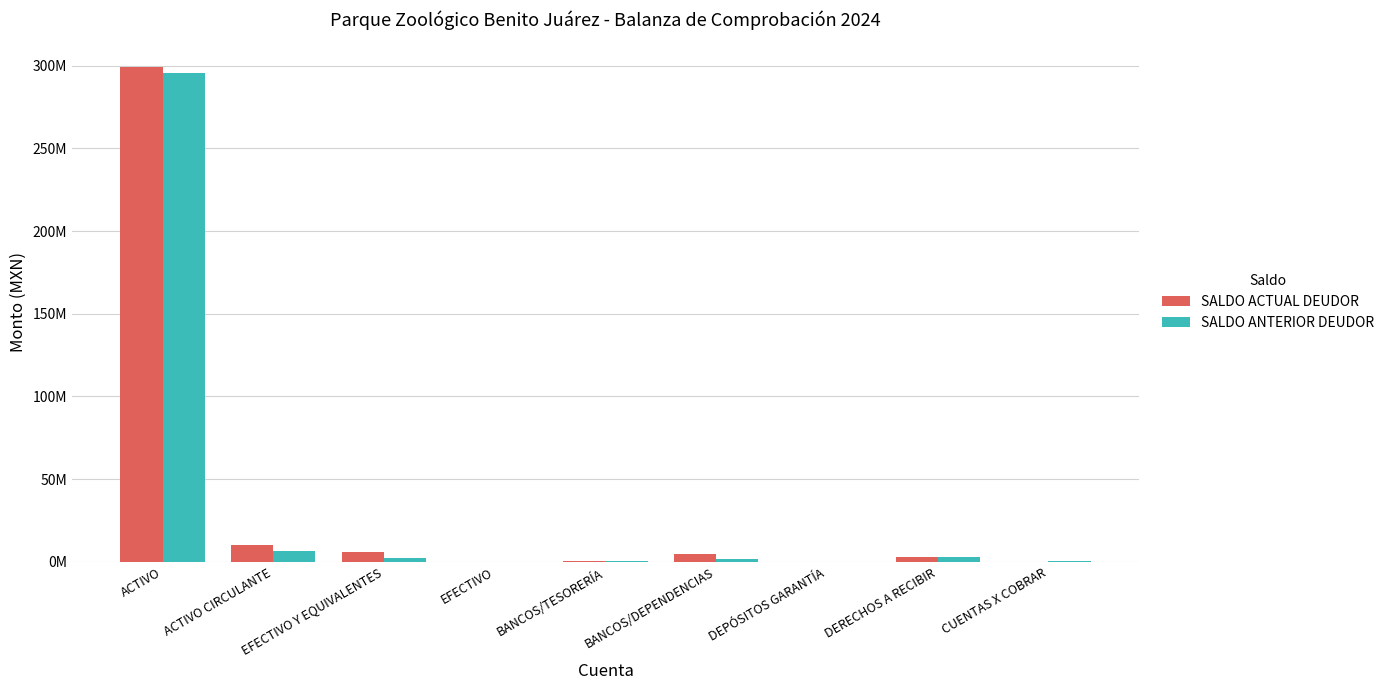

What is the label of the 7th bar from the left?

DEPÓSITOS GARANTÍA